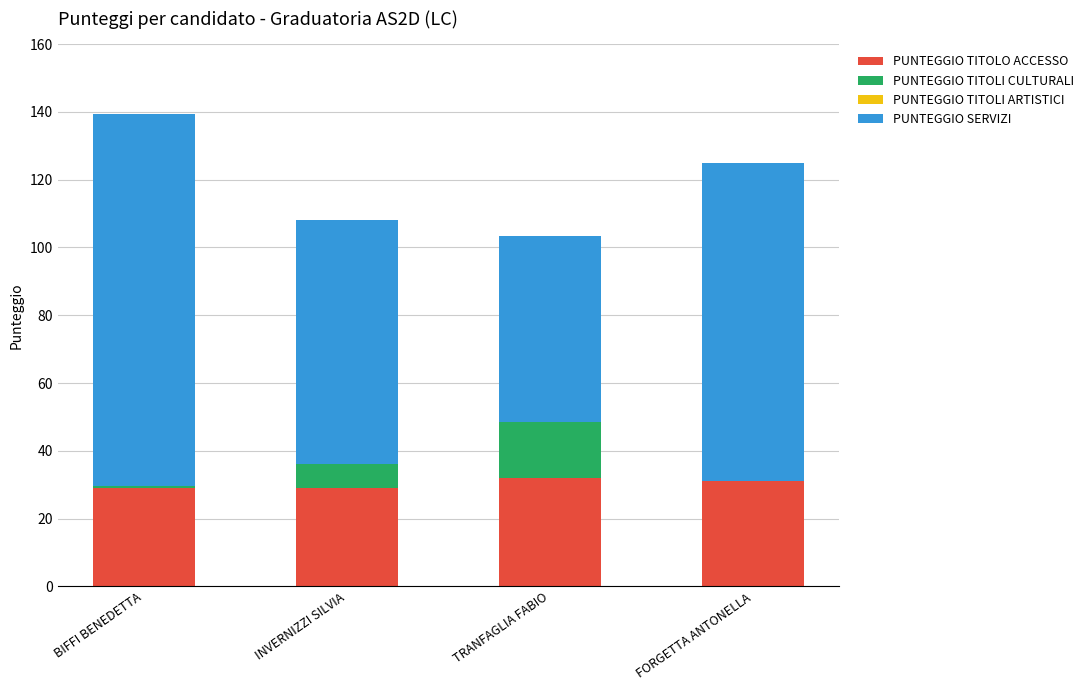

What is the maximum value for PUNTEGGIO TITOLO ACCESSO?

32.0